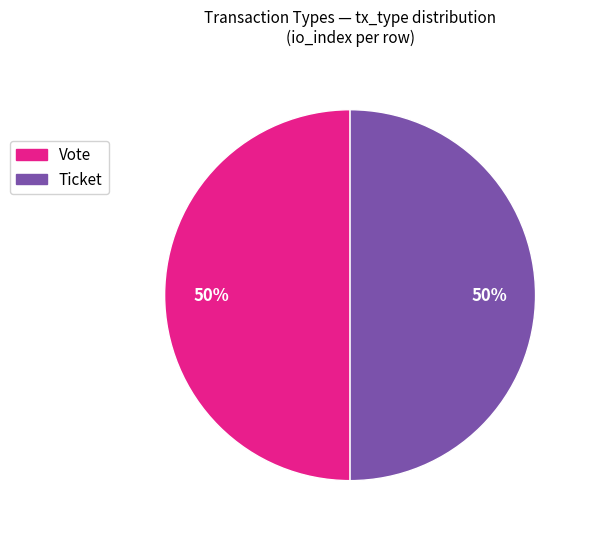

How many segments does this pie chart have?

2